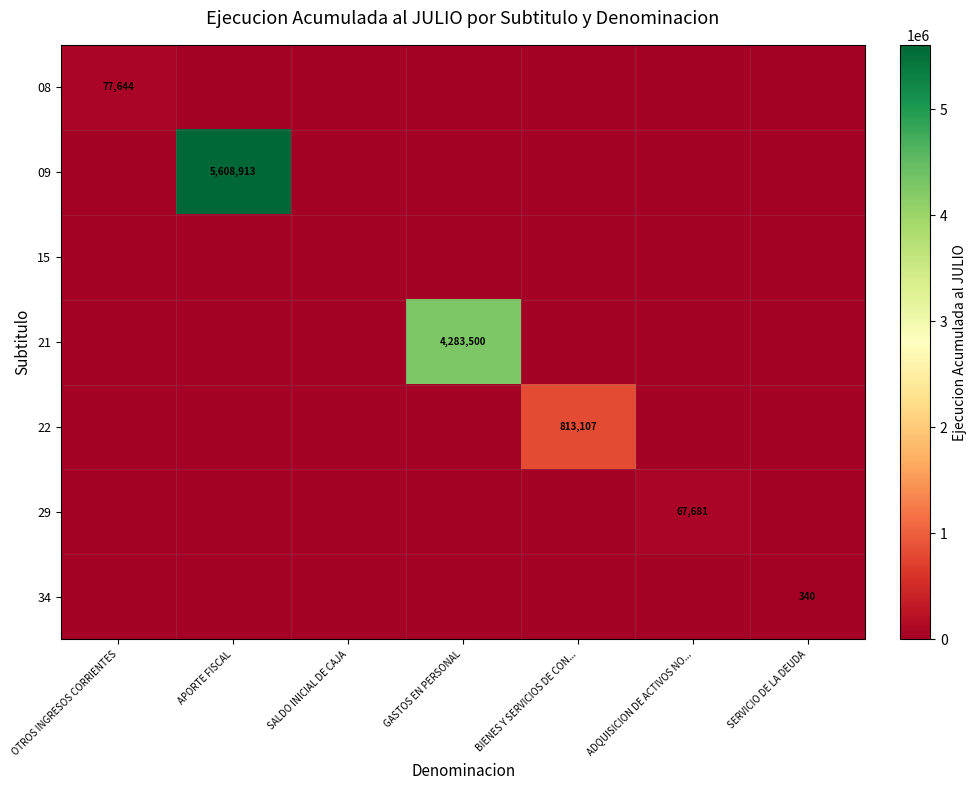

At APORTE FISCAL, list the series in order from smallest to largest.

08, 15, 21, 22, 29, 34, 09